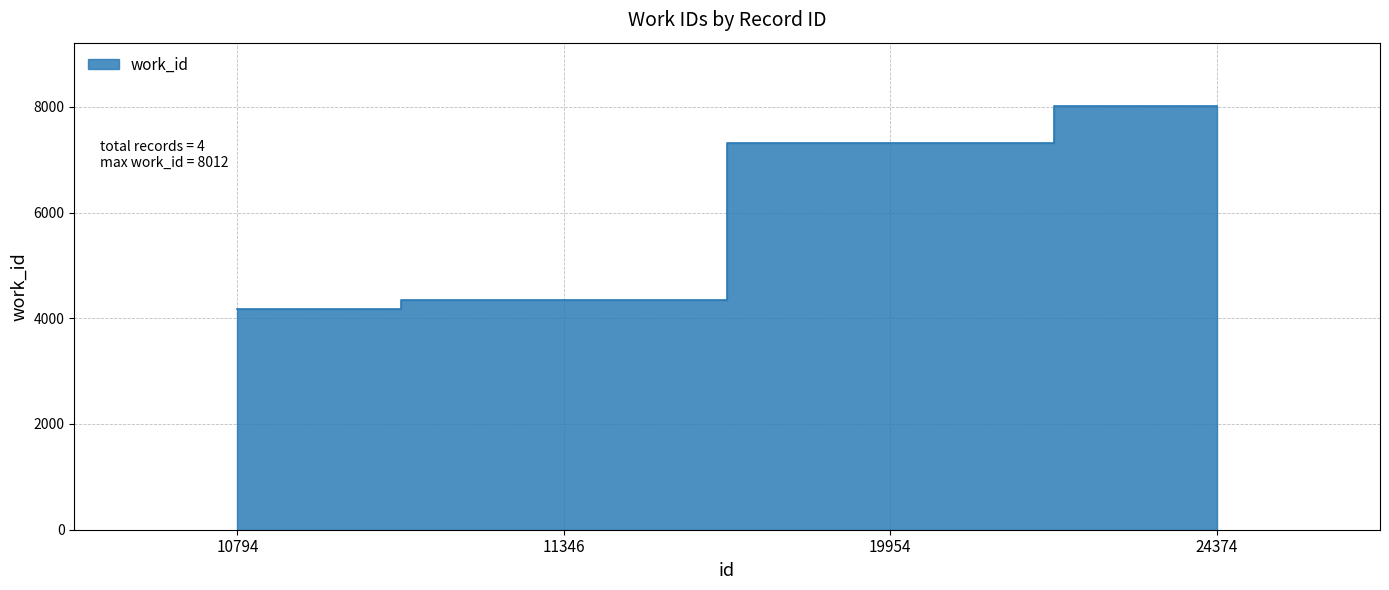

Is it true that the value at 10794 is 4167?

True